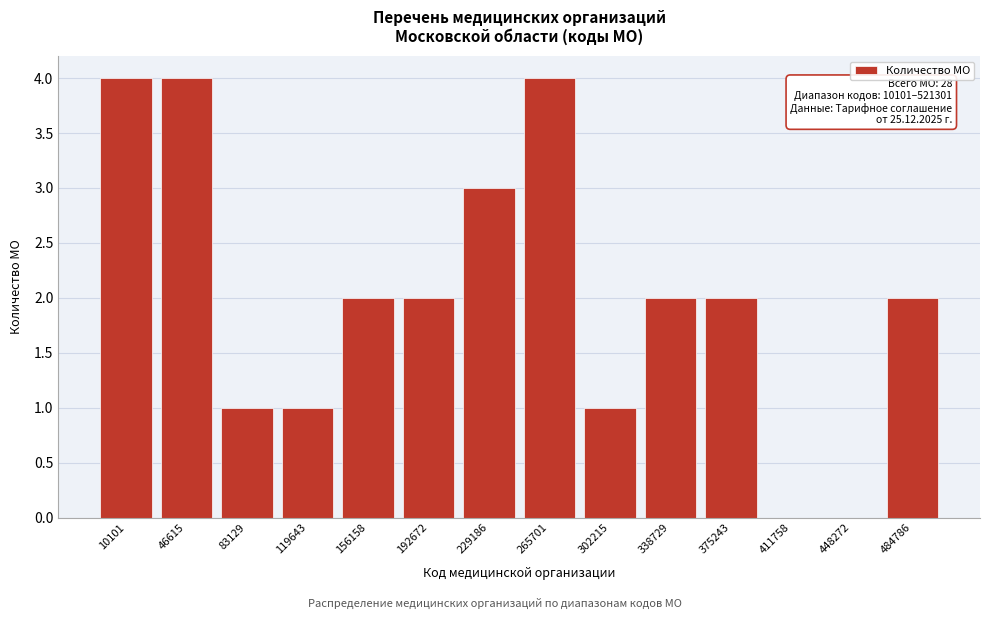

Reading left to right, transcribe all the data shown in this chart.

10101=4	46615=4	83129=1	119643=1	156158=2	192672=2	229186=3	265701=4	302215=1	338729=2	375243=2	411758=0	448272=0	484786=2